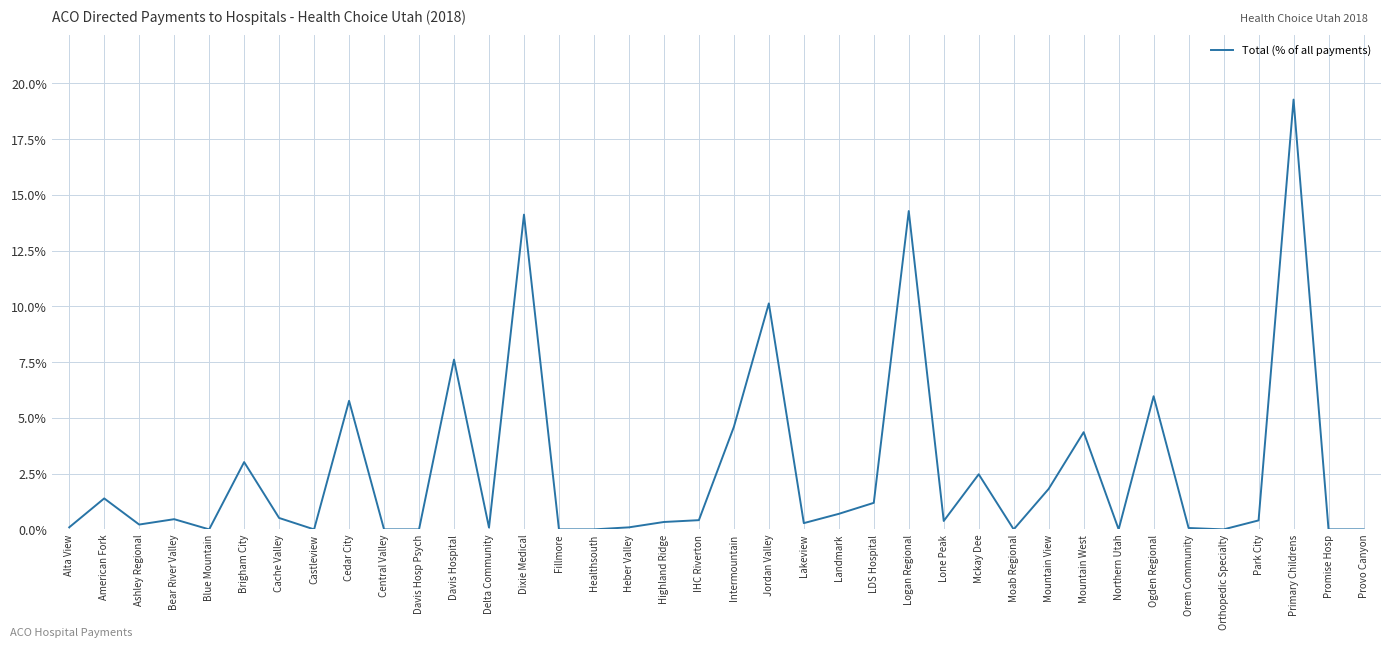

Does the chart display data point markers on the line(s)?

No